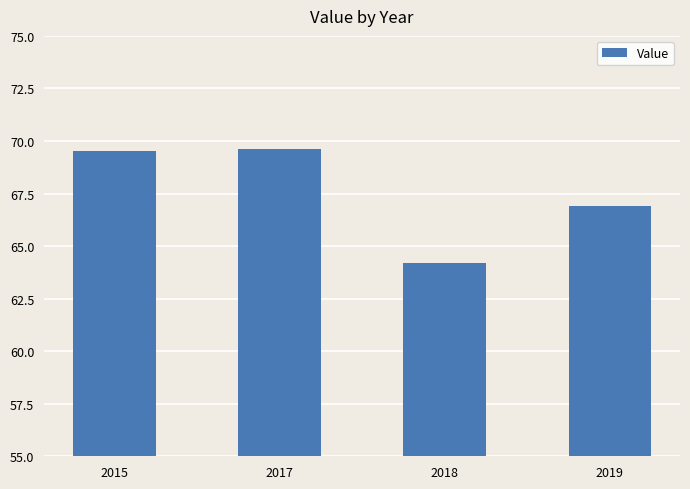

What is the value of the 1st bar from the left?

69.5